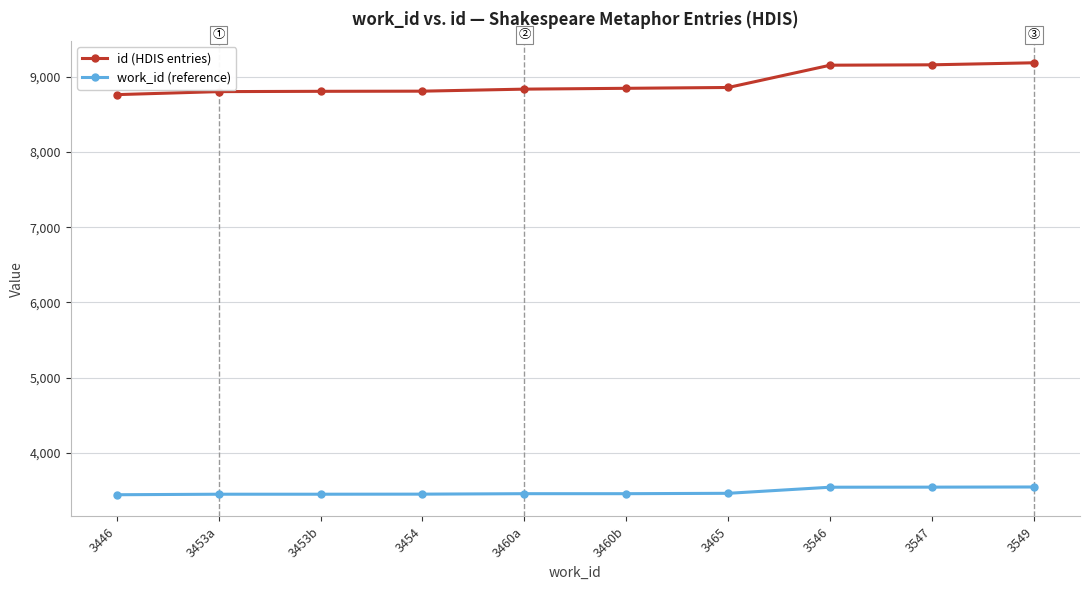

True or false: id (HDIS entries) and work_id (reference) intersect in this chart.

False